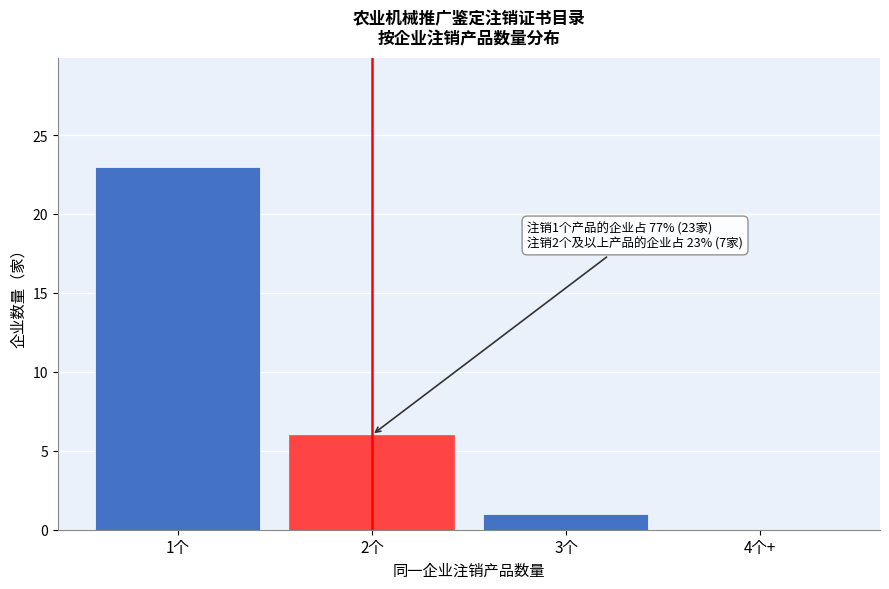

Reading left to right, list all the values displayed in this chart.

1个=23	2个=6	3个=1	4个+=0